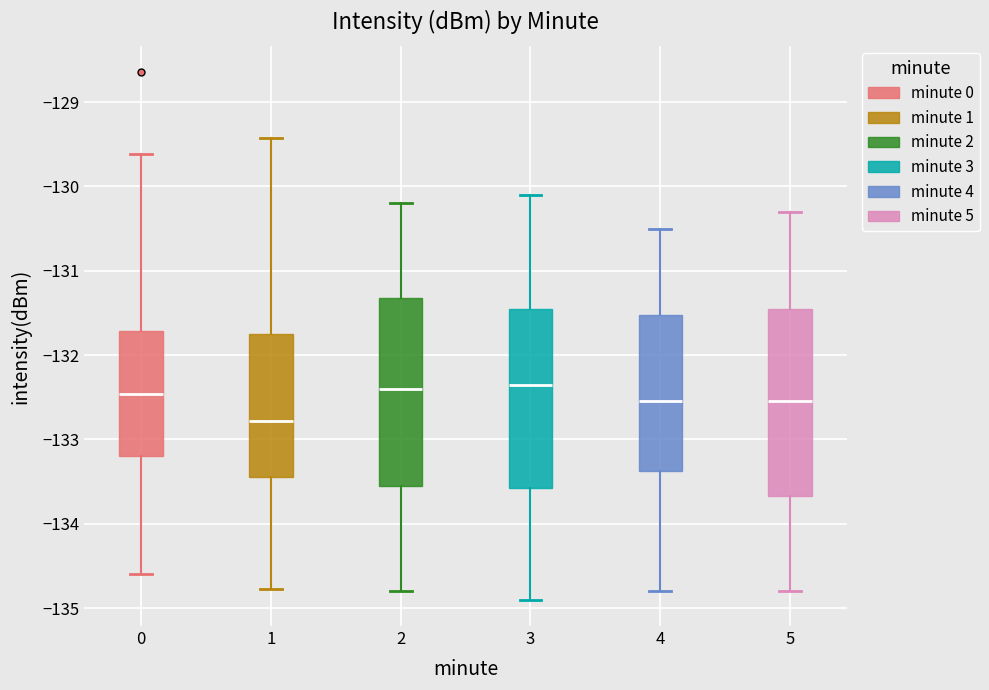

Reading left to right, read every box against the y-axis: the position of its median line, the range the box covers, and the ends of its whiskers. The values are not printed on the chart, so give them approximately, as read against the axis.

0: median -132.5, box -133.2 to -131.7, whiskers -134.6 to -129.6
1: median -132.8, box -133.4 to -131.7, whiskers -134.8 to -129.4
2: median -132.4, box -133.5 to -131.3, whiskers -134.8 to -130.2
3: median -132.3, box -133.6 to -131.4, whiskers -134.9 to -130.1
4: median -132.5, box -133.4 to -131.5, whiskers -134.8 to -130.5
5: median -132.5, box -133.7 to -131.4, whiskers -134.8 to -130.3